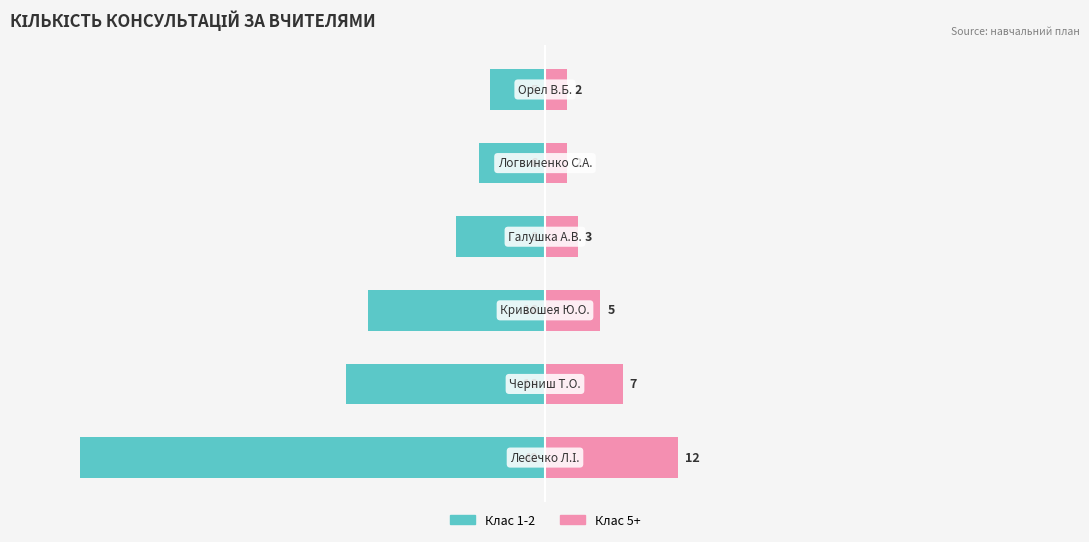

How many categories are shown in the chart?

6